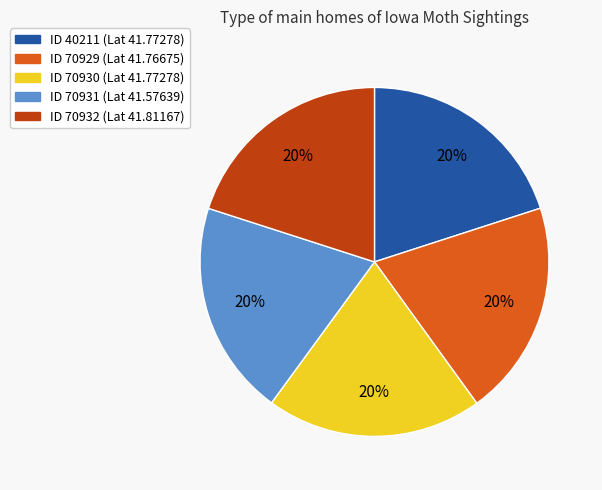

To the nearest percent, what is the average slice percentage?

20%